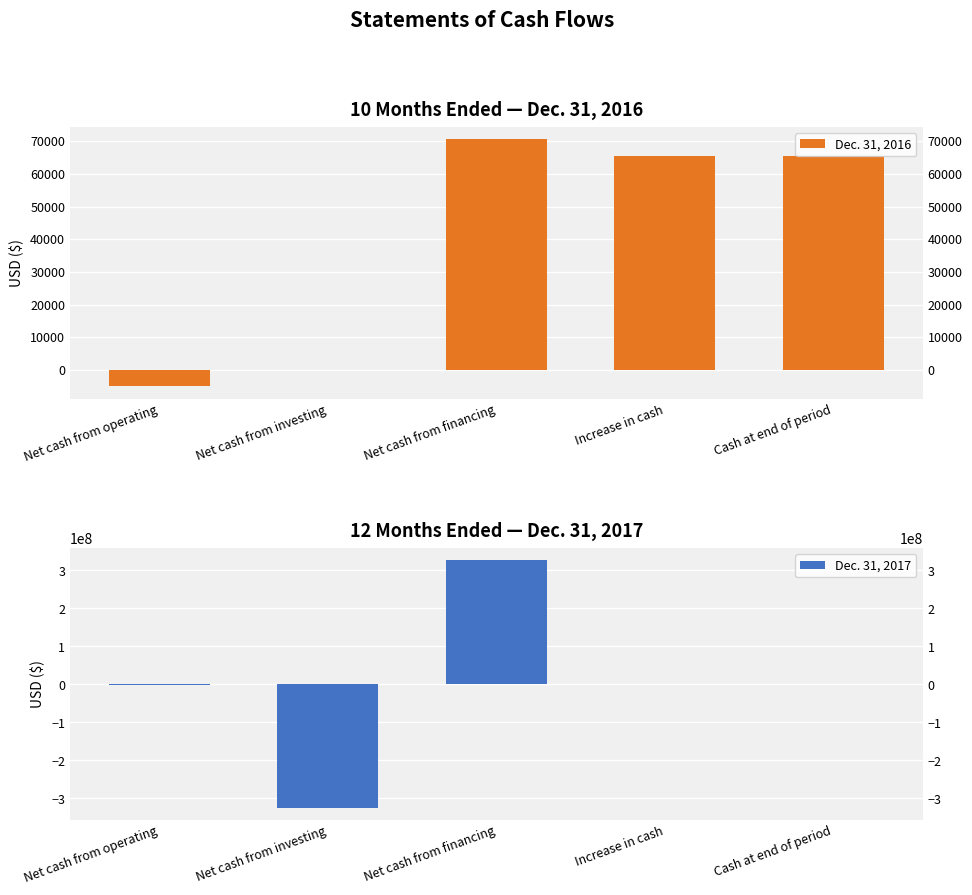

Which category has the highest value in the Dec. 31, 2017 series?

Net cash from financing